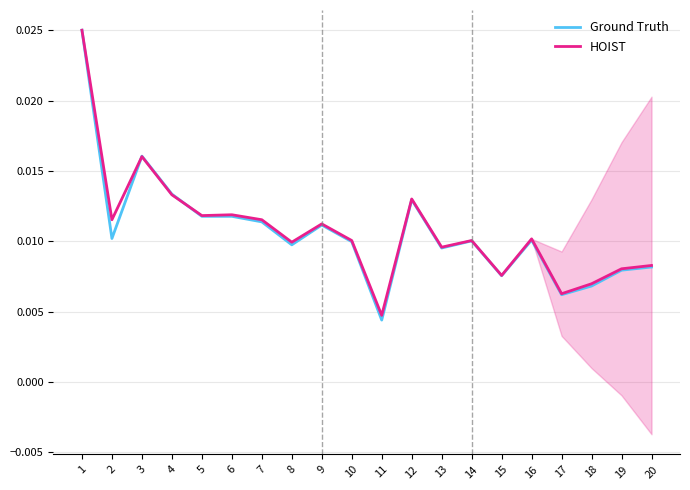

Which category has the lowest value in the Ground Truth series?

11